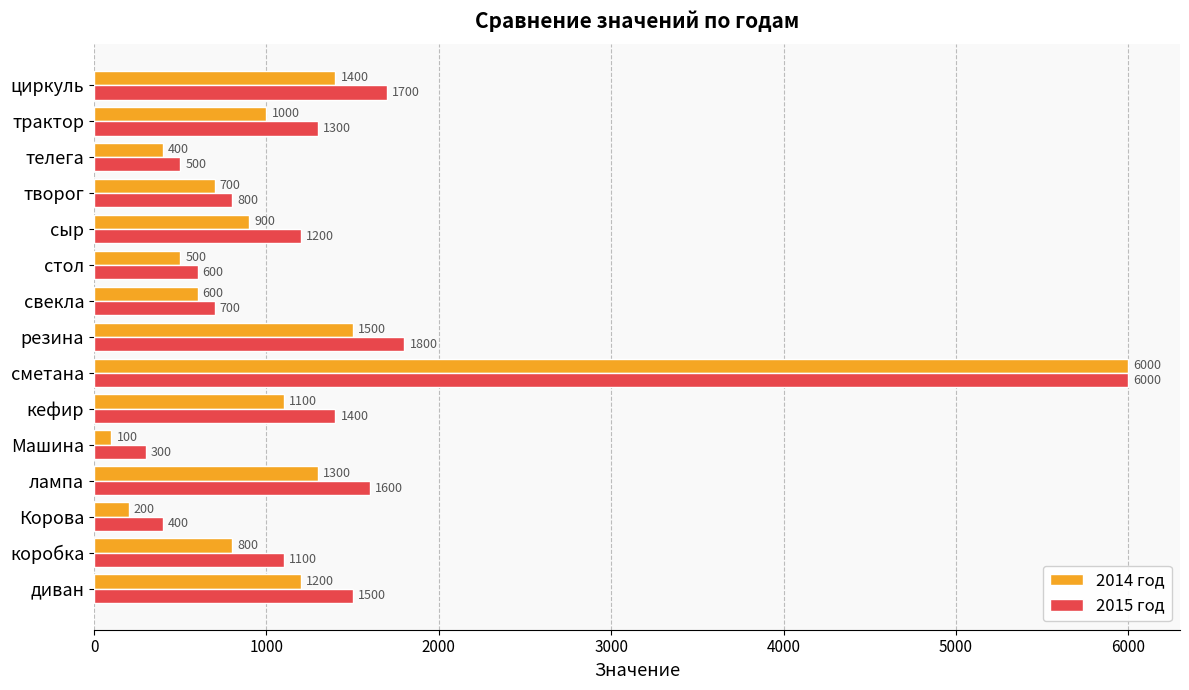

Is the value of 2015 год at Корова greater than the value of 2014 год at коробка?

No